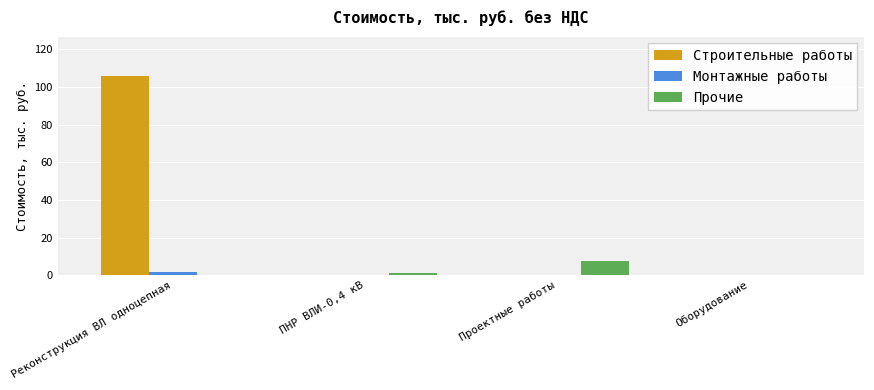

At which category is the sum across all series the highest?

Реконструкция ВЛ одноцепная